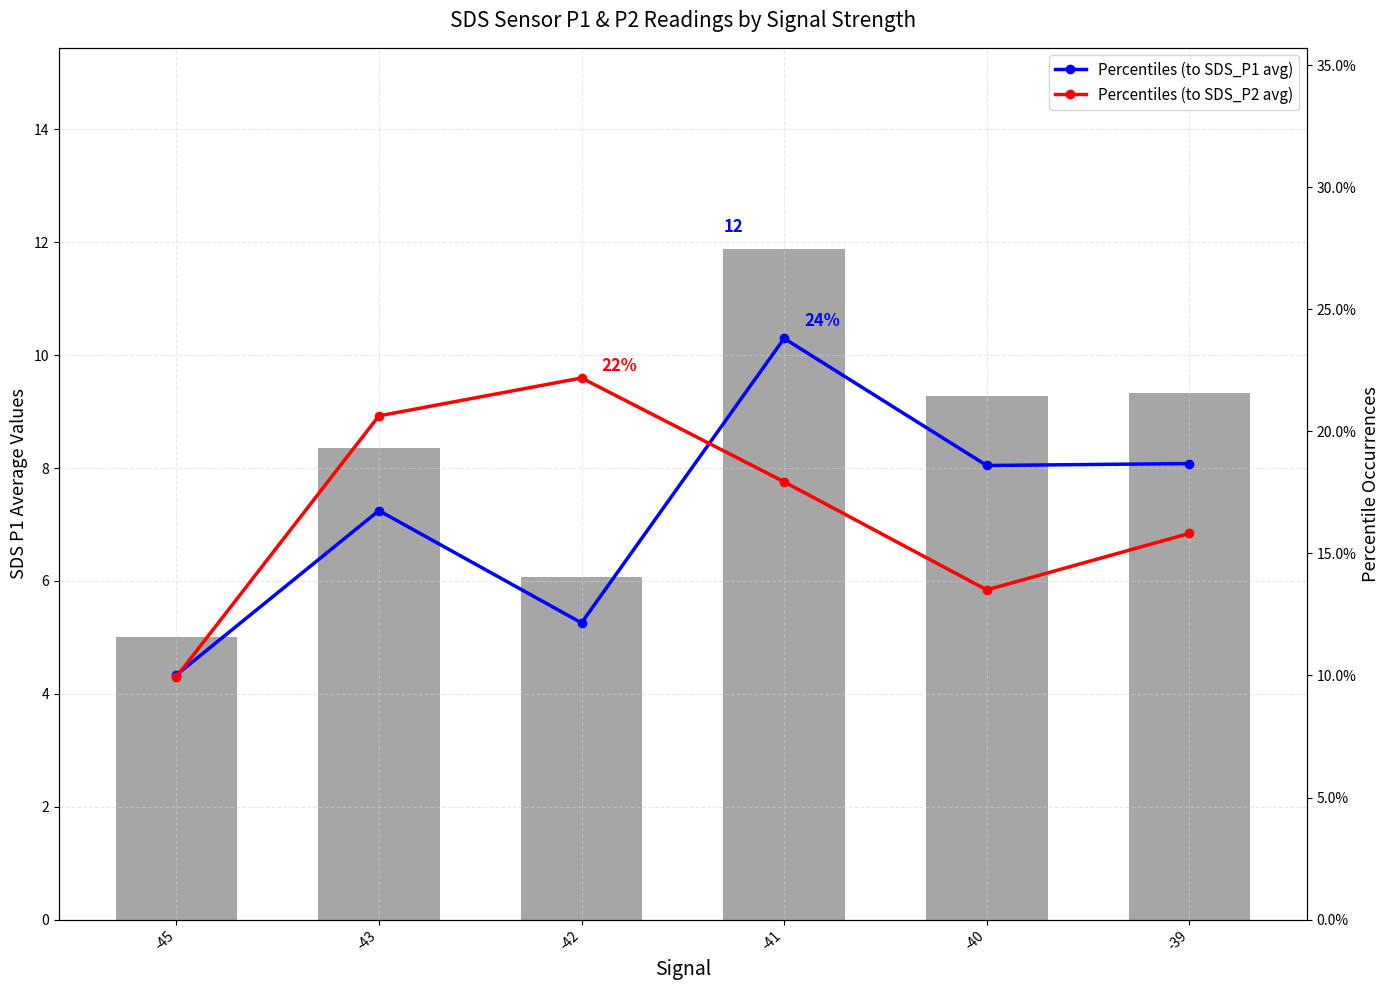

Which label corresponds to the largest value in the chart?

-41